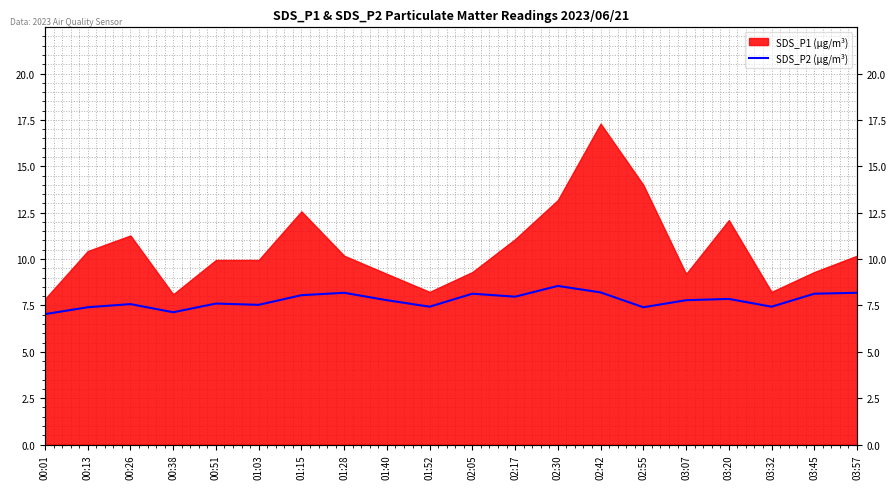

What position from the right is 01:40?

12